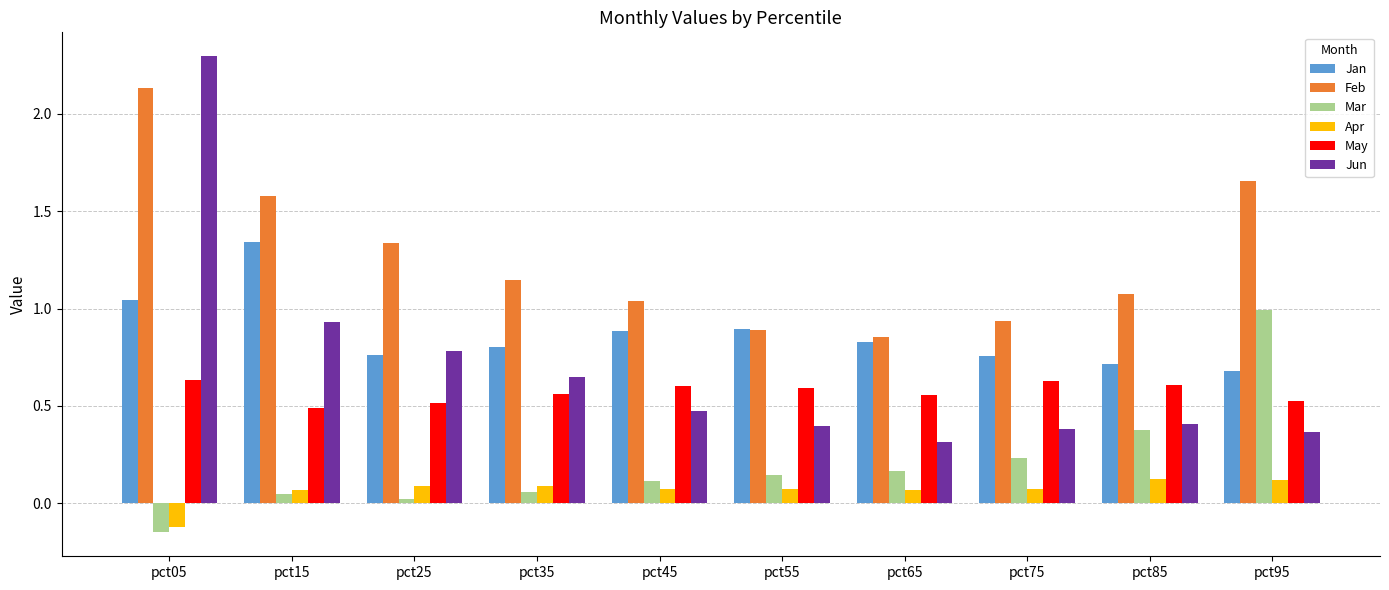

Does the chart contain stacked bars?

No